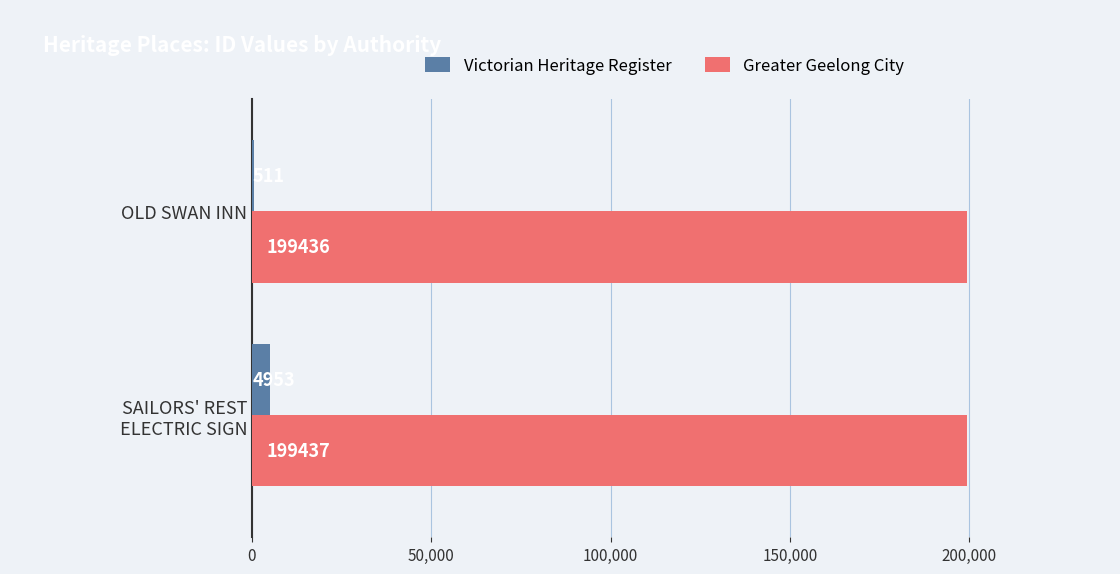

True or false: Victorian Heritage Register has a value of 511 at OLD SWAN INN.

True